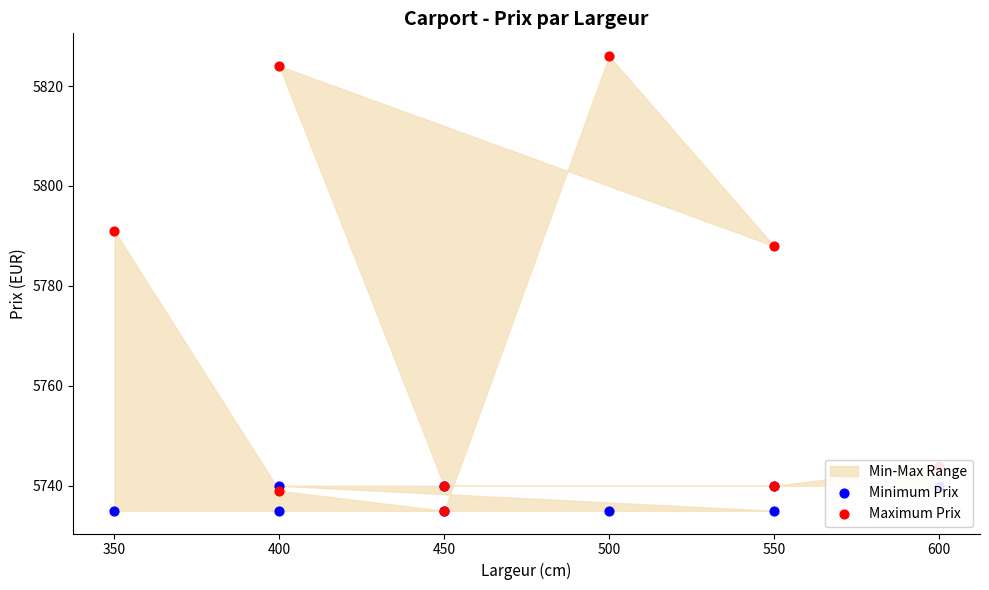

Which series contains the highest Y value?

Maximum Prix